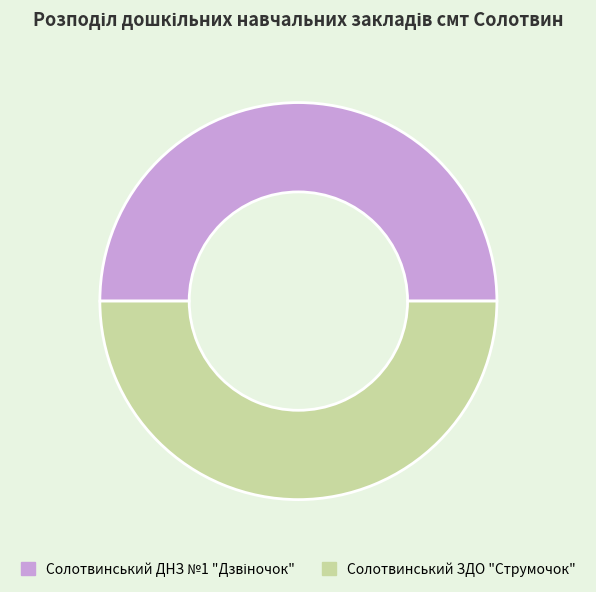

Is it true that Солотвинський ЗДО "Струмочок" is 44% of the pie?

False